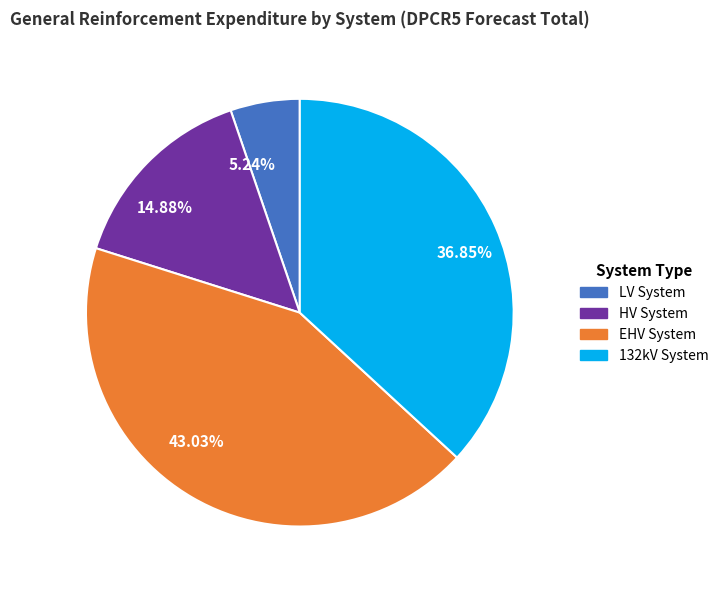

Combined, do 36.85% and 14.88% account for over 50%?

Yes